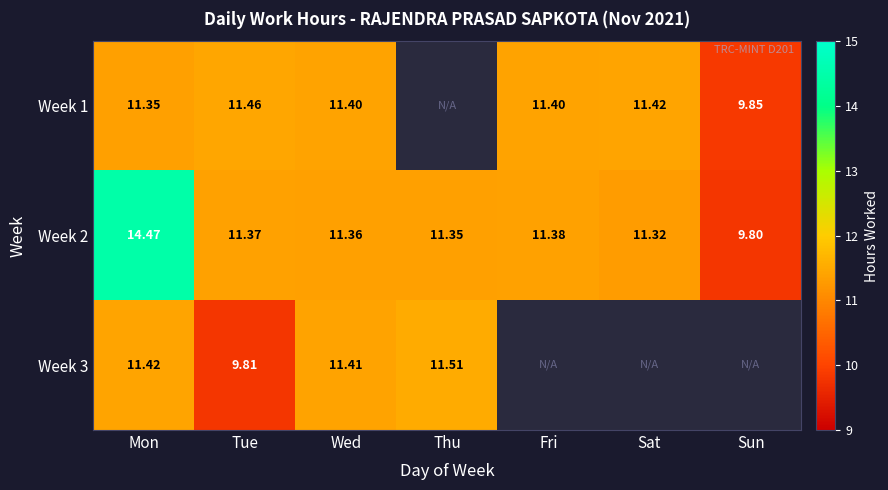

What is the smallest value displayed?

9.8